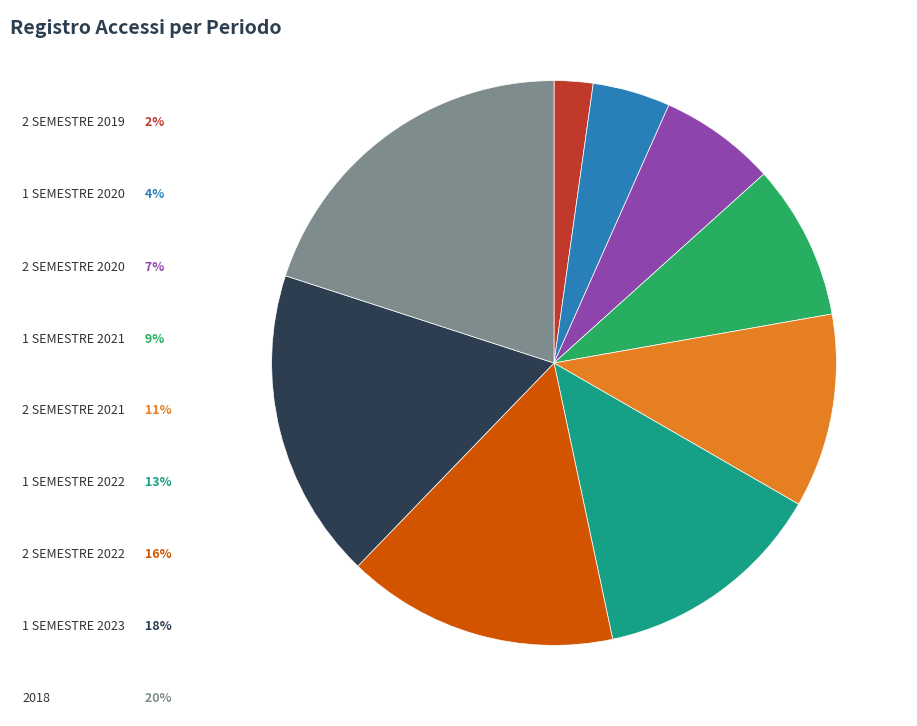

Is there any slice that represents more than half of the pie?

No